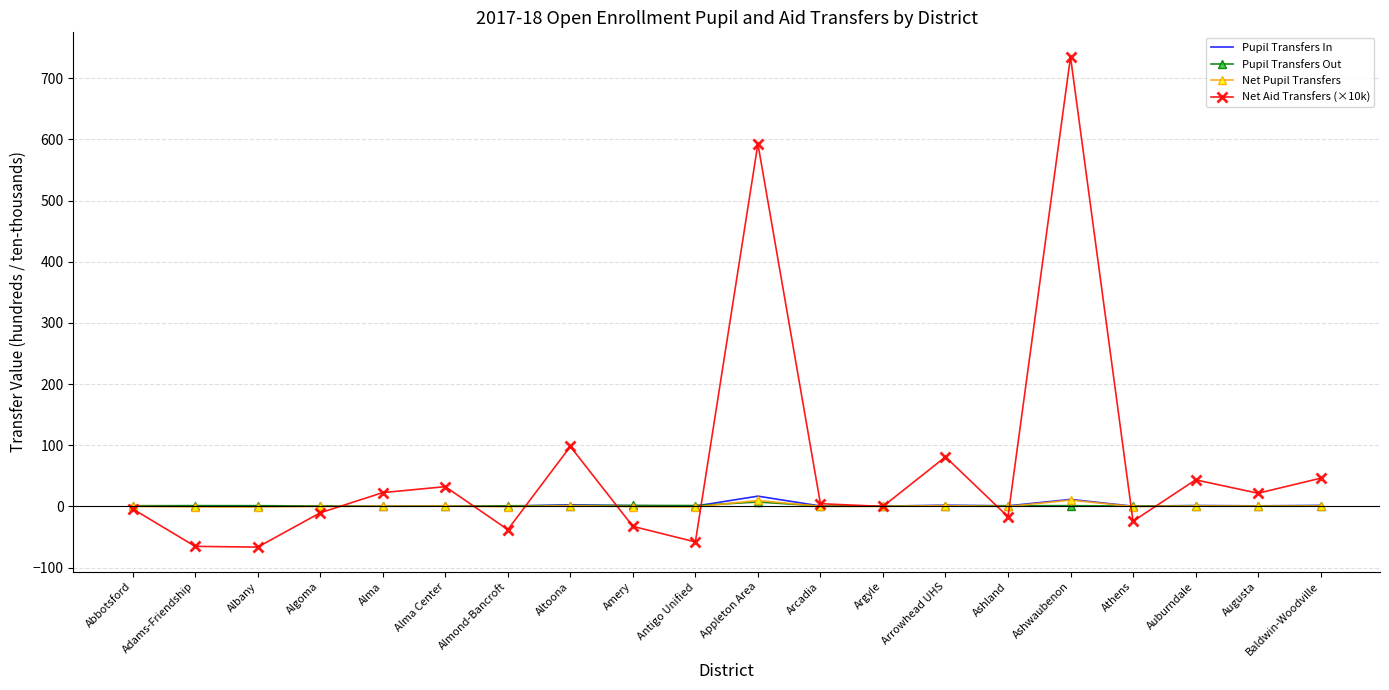

The value of Net Aid Transfers (×10k) at Adams-Friendship is -65.4. True or false?

True